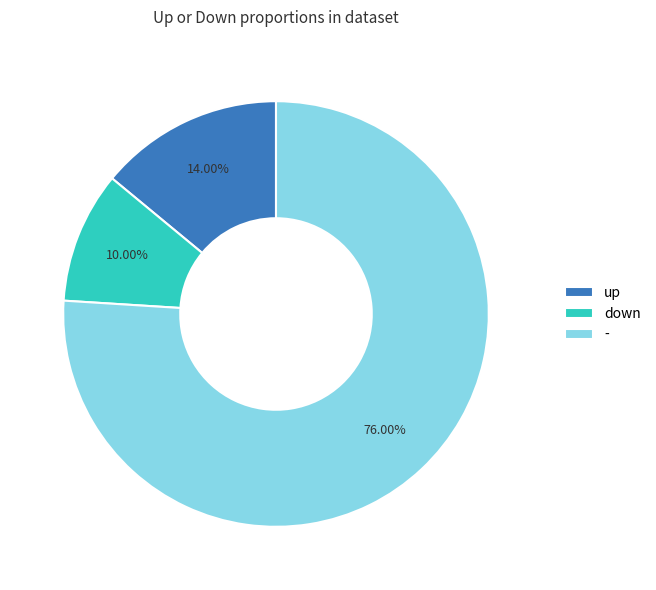

To the nearest percent, what percentage of the pie is down?

10%